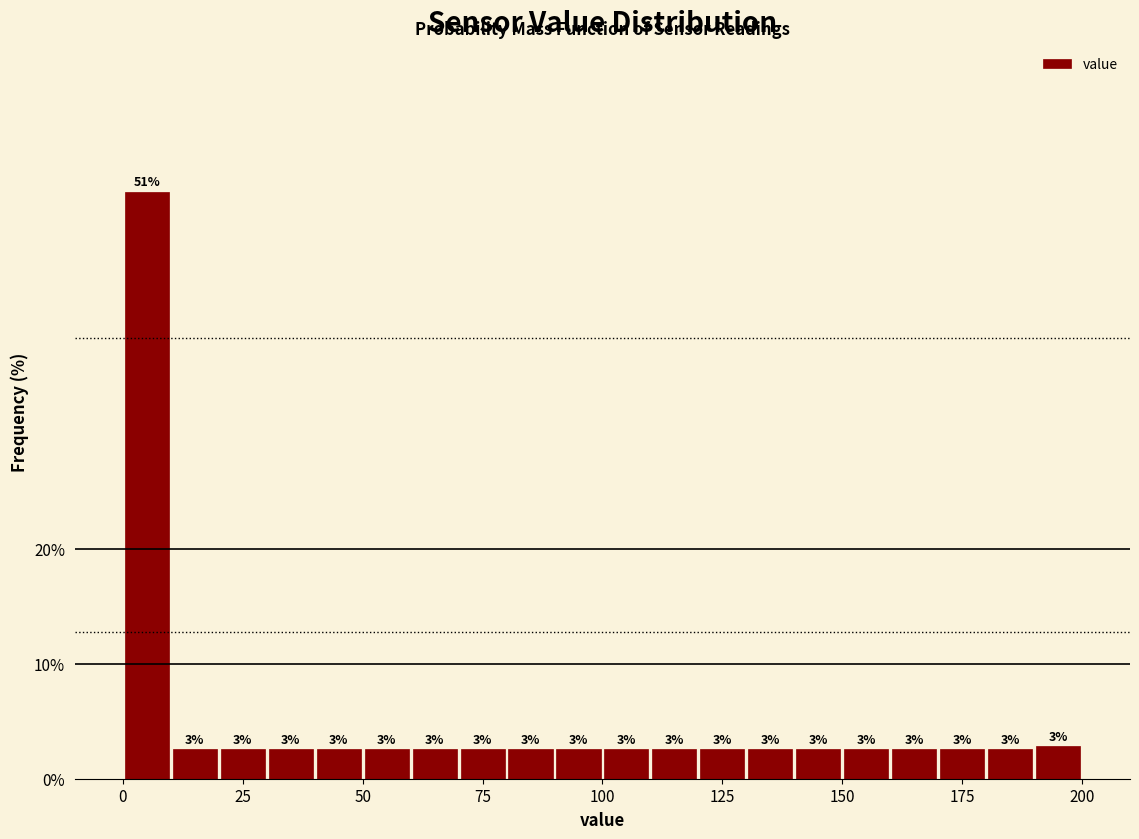

Read against the x-axis, roughly where is the centre of the tallest bar?

5